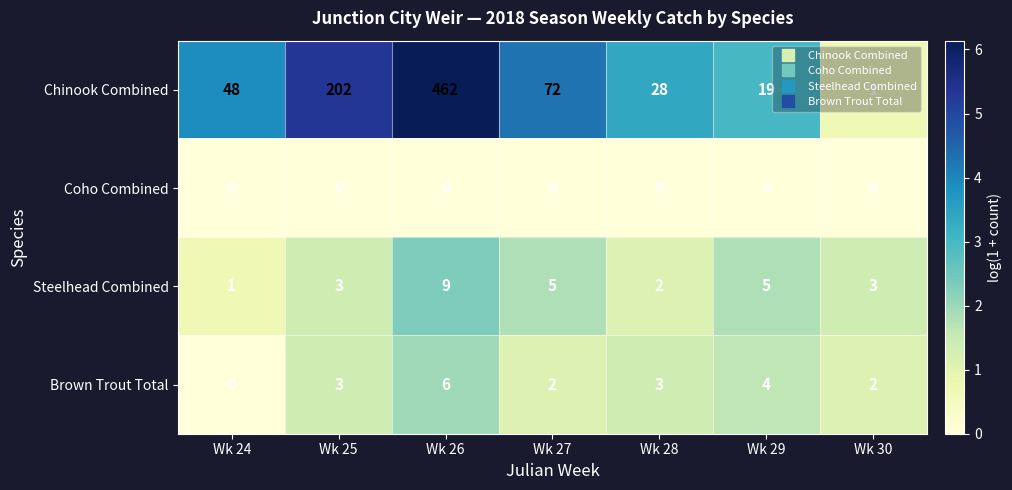

What is the maximum value shown in the chart?

462